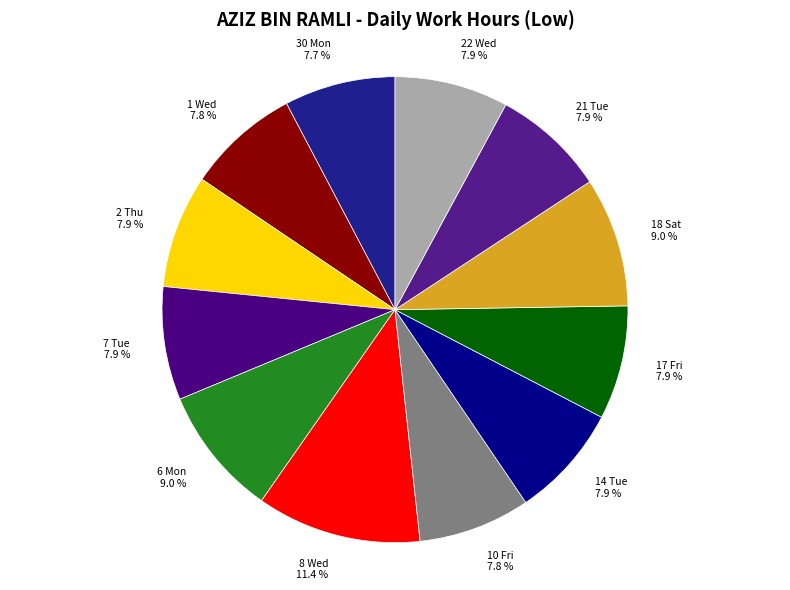

What is the ratio of the value at 8 Wed 11.4 % to the value at 30 Mon 7.7 %?

1.5